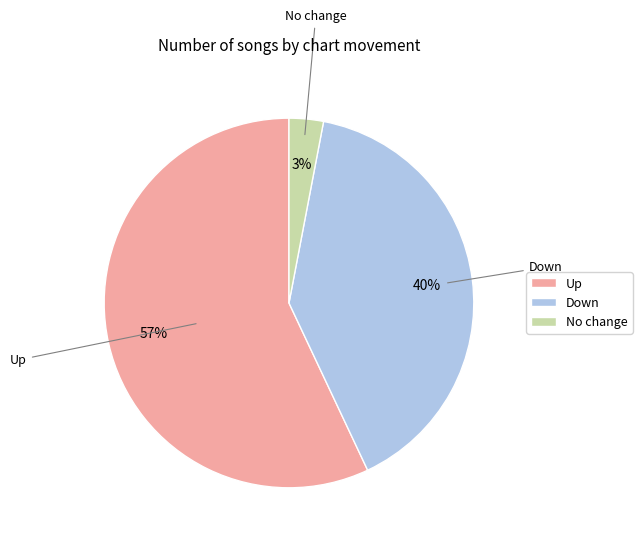

Between No change and Down, which is larger?

Down